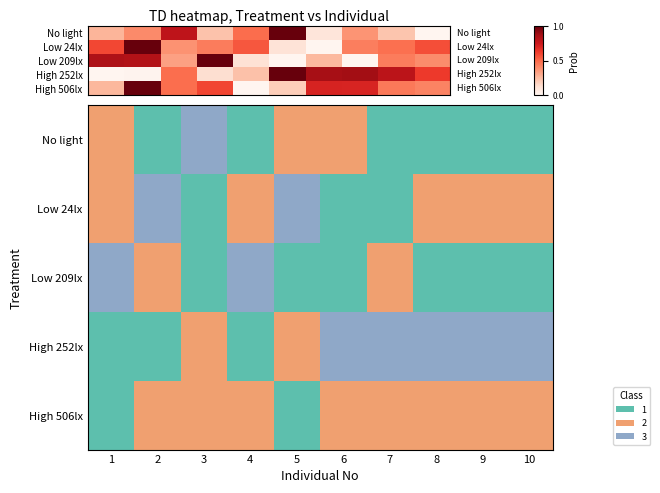

True or false: High 506lx has a value of 2 at 7.

False